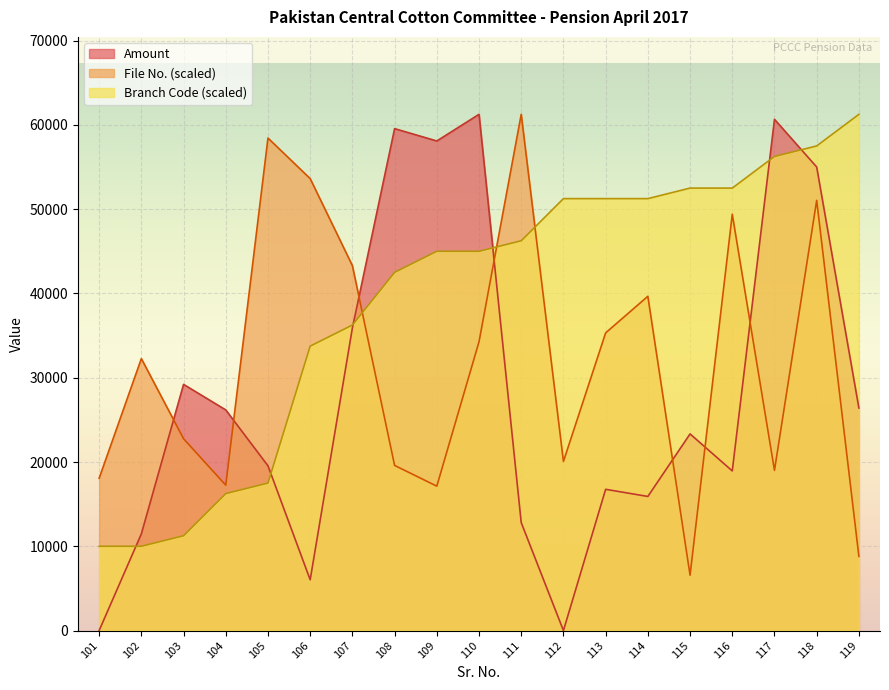

Is it true that File No. equals 7601.0 at 112?

False